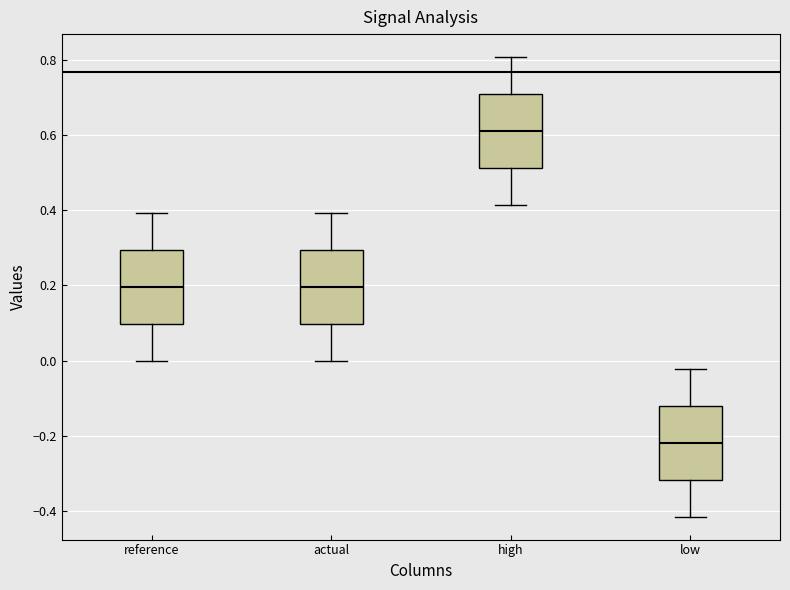

Which box's median line is the lowest?

low